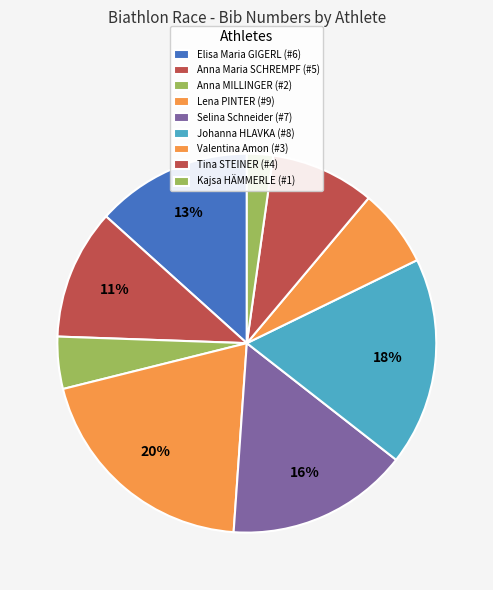

What is the ratio of the value at Valentina Amon to the value at Anna MILLINGER?

1.5